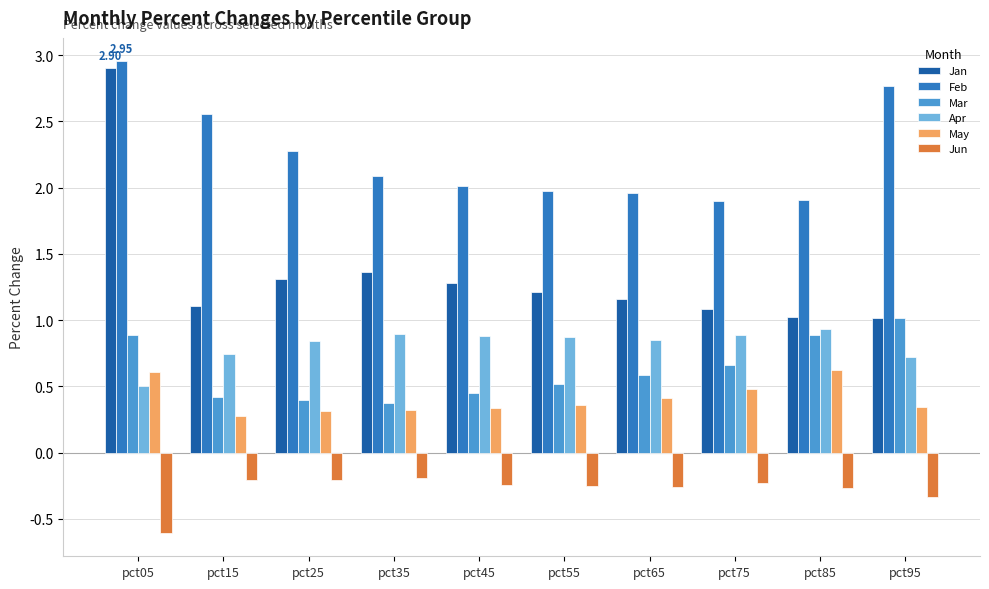

At pct55, list the series in order from largest to smallest.

Feb, Jan, Apr, Mar, May, Jun